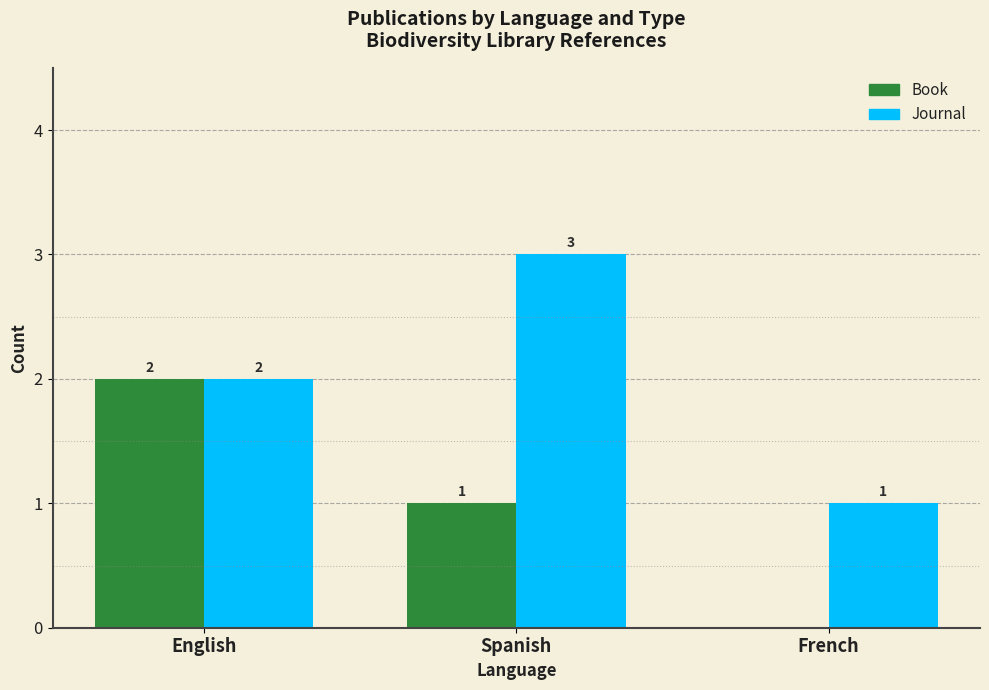

What is the greatest value displayed?

3